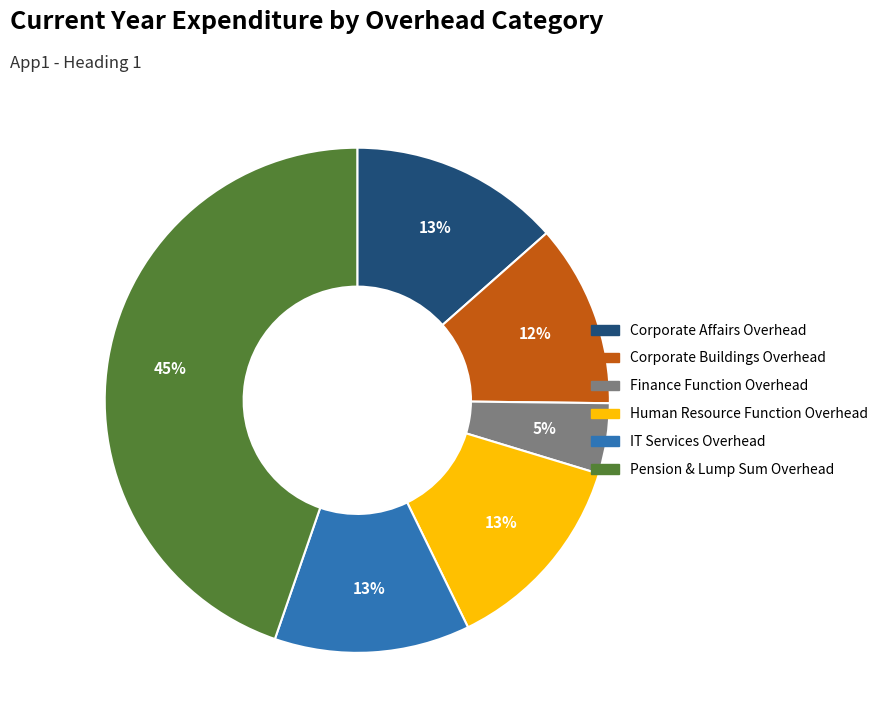

To the nearest percent, what percentage of the pie is Finance Function Overhead?

5%